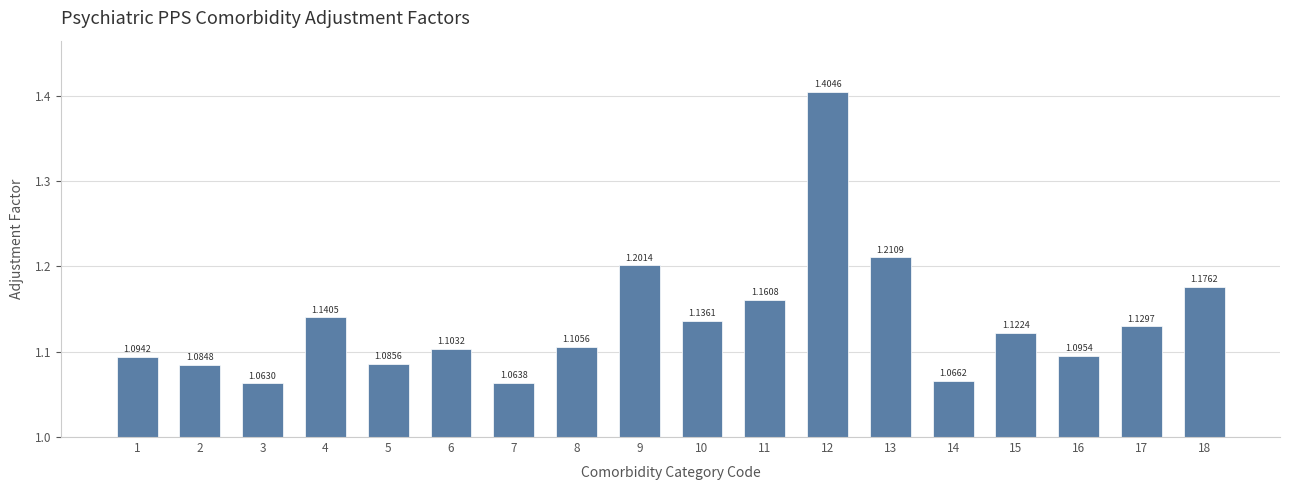

Between 18 and 10, which is larger?

18